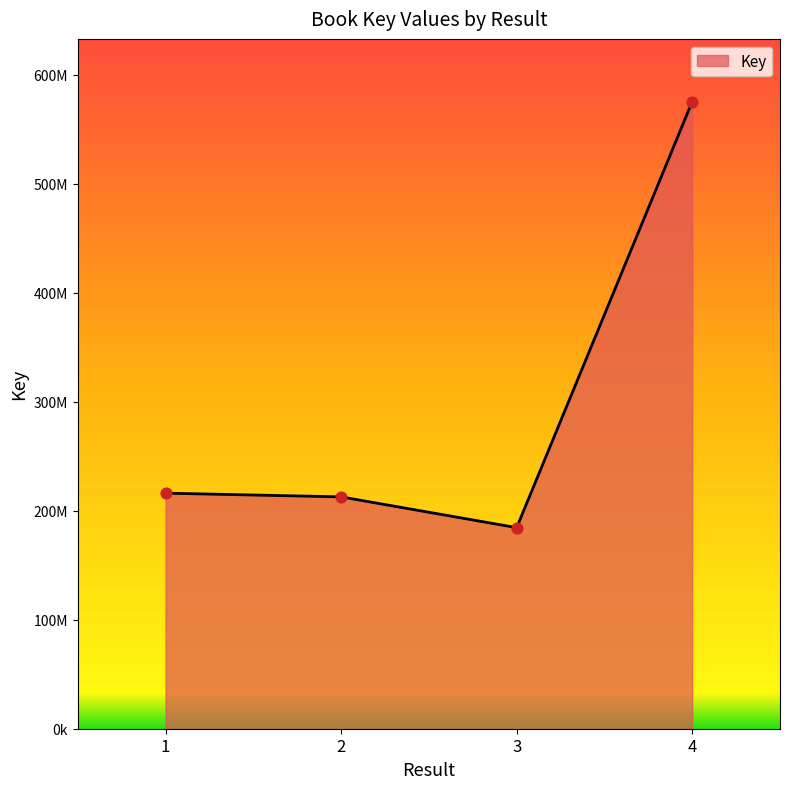

What is the change in value from 2 to 3?

-28241592